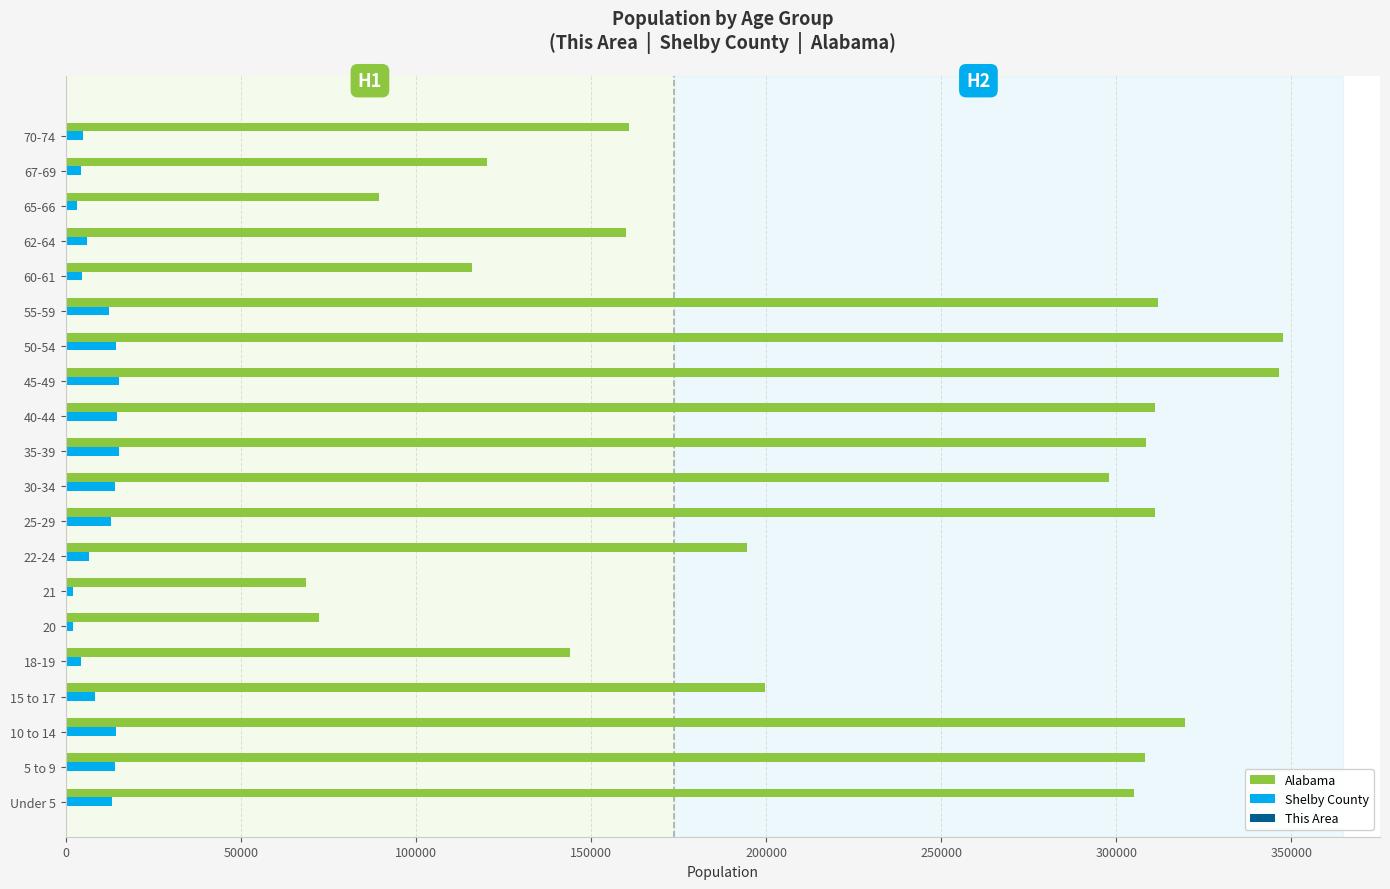

The value of Shelby County at 15 to 17 is 8255. True or false?

True